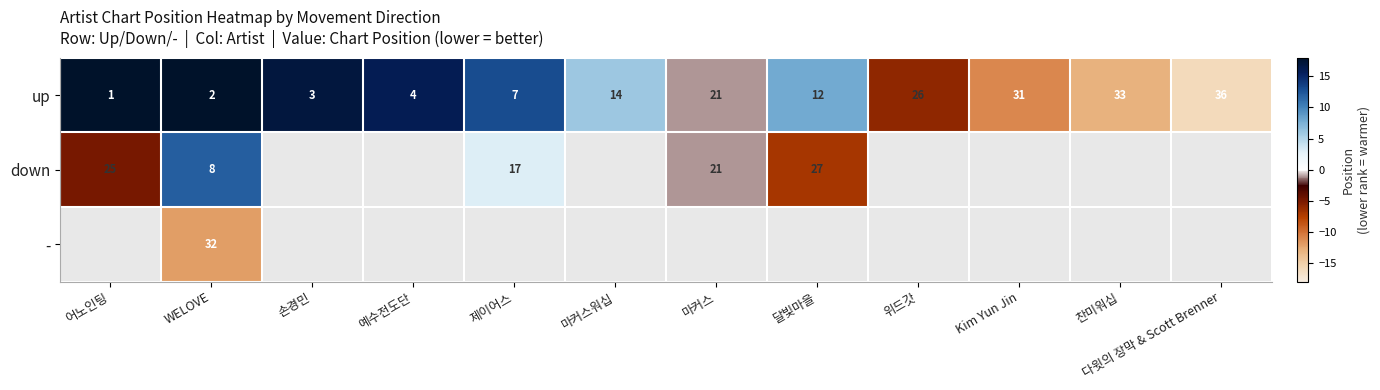

The value of up at 다윗의 장막 & Scott Brenner is -9.5. True or false?

False